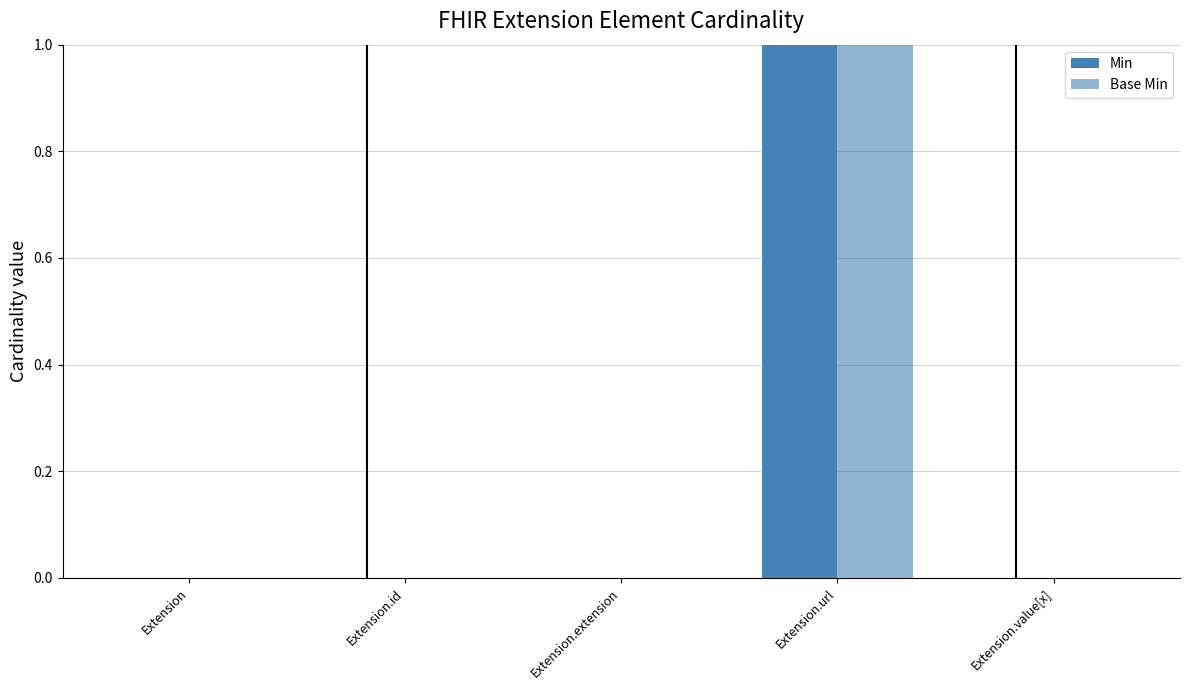

Are the bars horizontal?

No